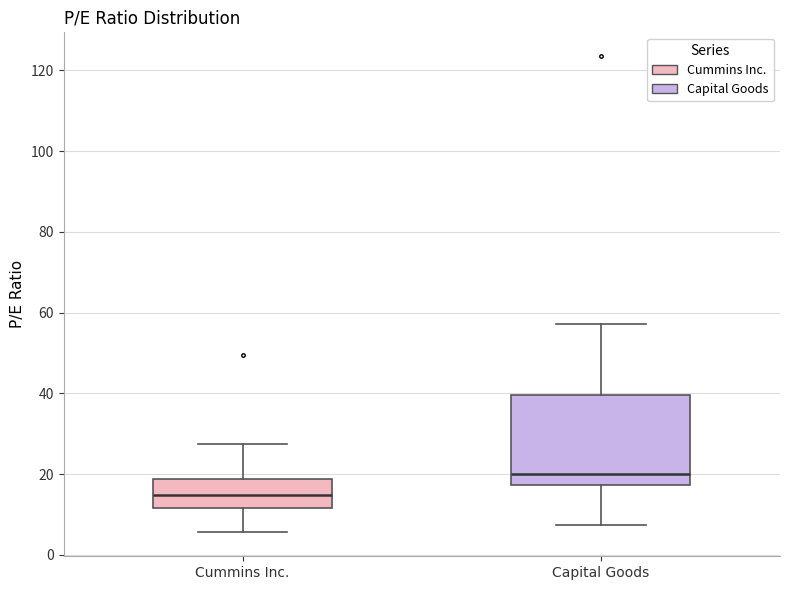

Comparing the boxes themselves (not the whiskers), which one is the tallest?

Capital Goods